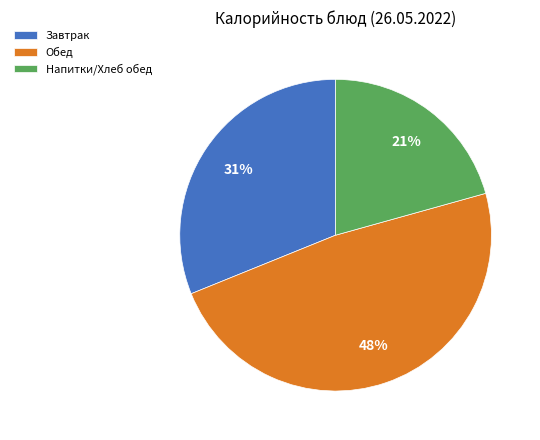

Combined, do Напитки/Хлеб обед and Завтрак account for over 50%?

Yes